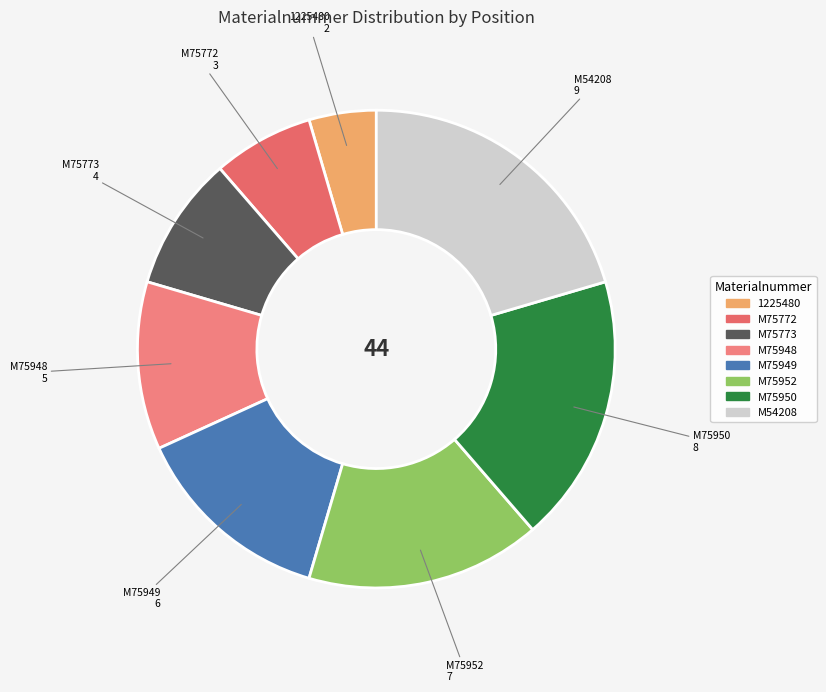

What is the largest slice in the pie chart?

M54208